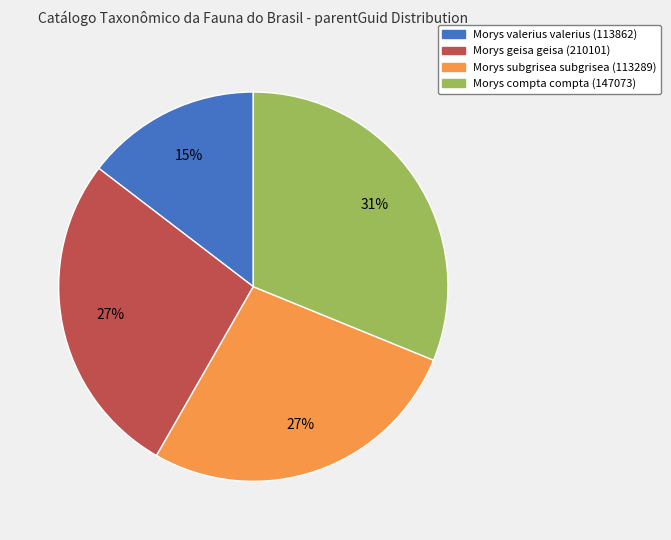

Is the sum of Morys compta compta (147073) and Morys subgrisea subgrisea (113289) greater than half?

Yes